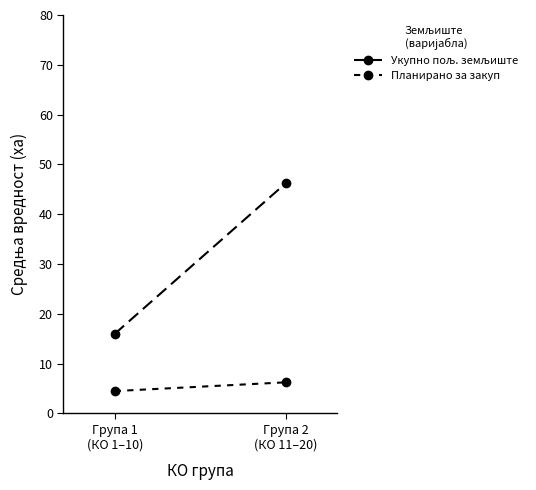

Rank the categories by Укупно пољ. земљиште value from lowest to highest.

Група 1
(КО 1–10), Група 2
(КО 11–20)